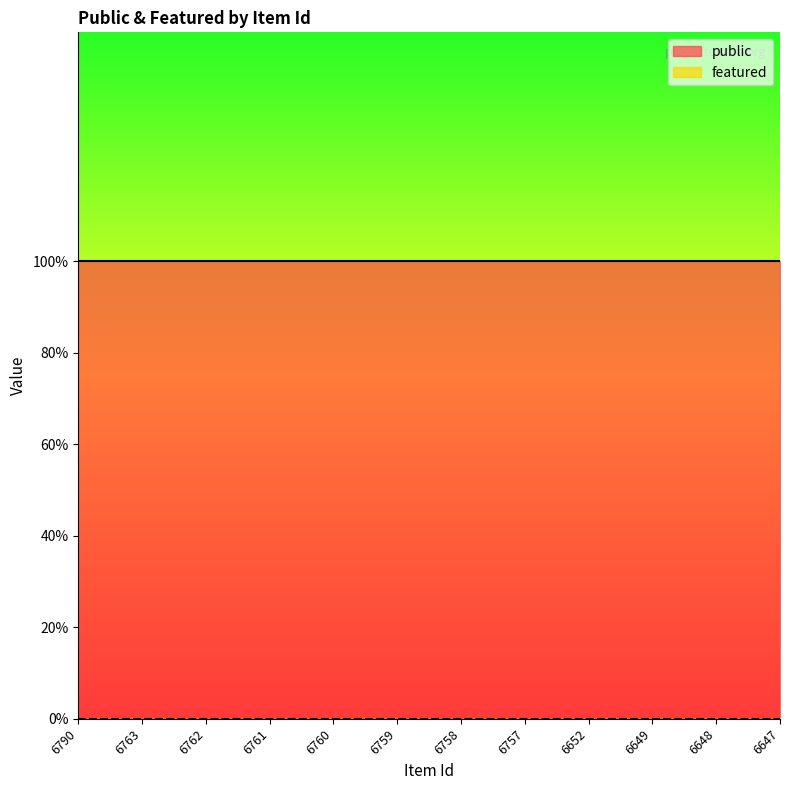

At which category does the chart reach its minimum across all series?

6790